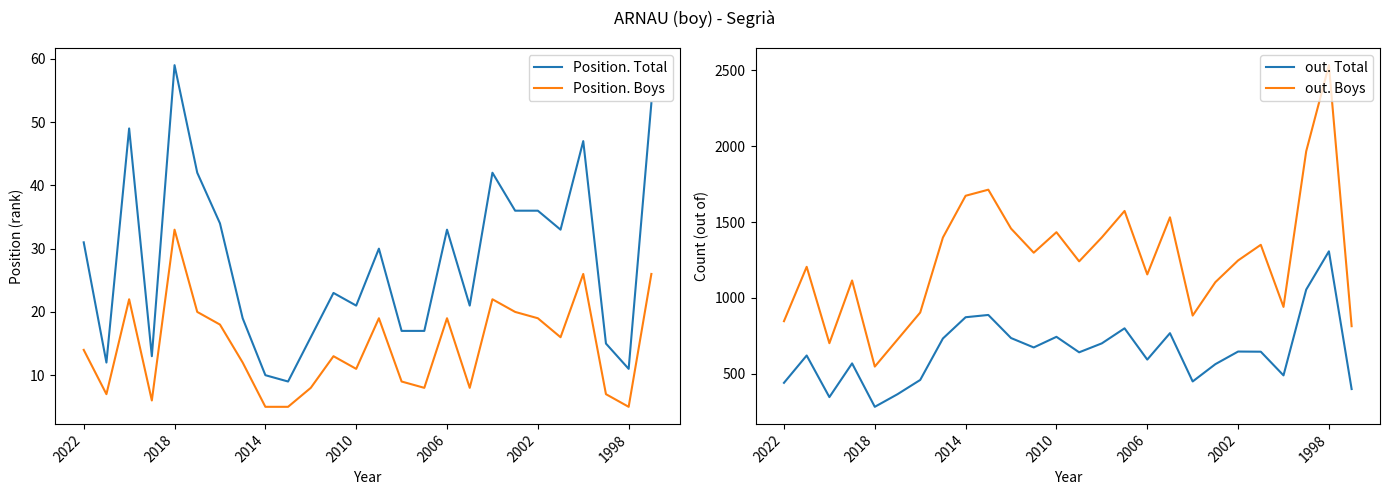

Reading left to right, list all the values displayed in this chart.

Position. Total: 31	12	49	13	59	42	34	19	10	9	16	23	21	30	17	17	33	21	42	36	36	33	47	15	11	53
Position. Boys: 14	7	22	6	33	20	18	12	5	5	8	13	11	19	9	8	19	8	22	20	19	16	26	7	5	26
out. Total: 441	621	347	569	283	366	460	733	873	888	736	674	744	642	701	800	594	768	450	564	647	646	490	1055	1307	400
out. Boys: 847	1205	702	1115	548	726	904	1398	1673	1713	1457	1298	1433	1241	1399	1573	1155	1531	884	1104	1247	1350	941	1966	2533	814